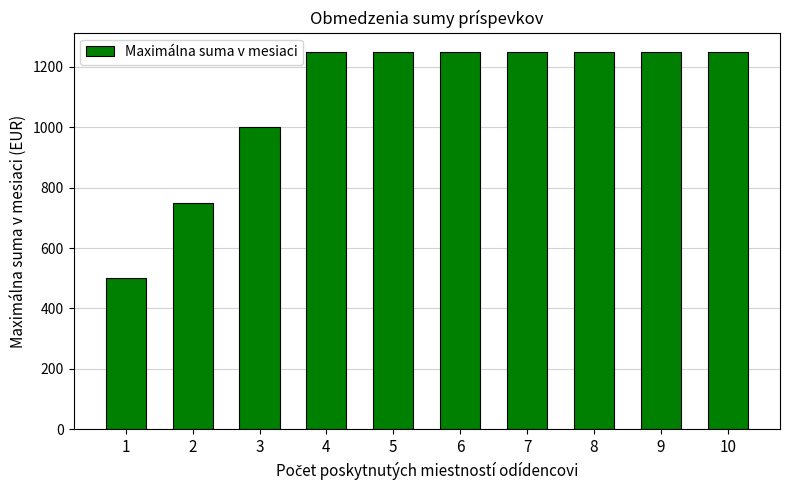

Is it true that the value at 6 is 1721?

False